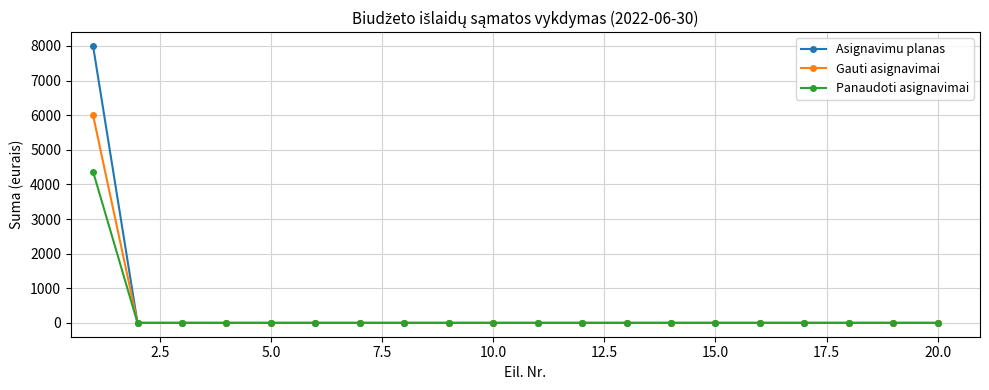

What is the maximum value shown in the chart?

8000.0